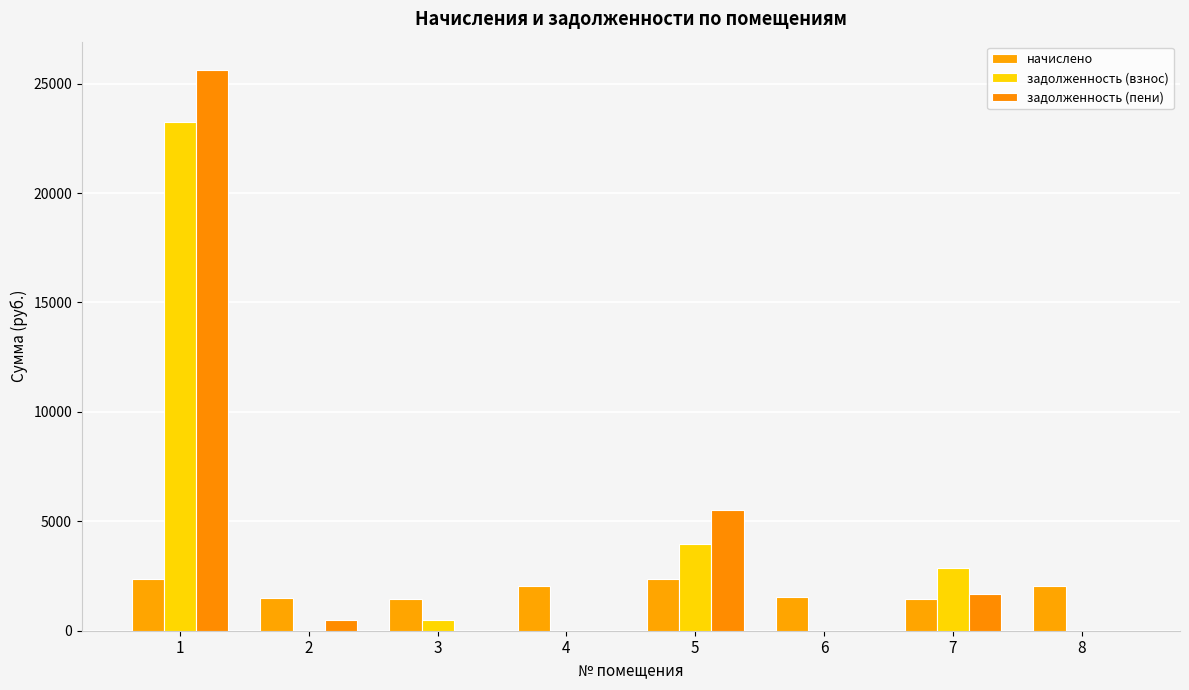

At how many categories does at least one series exceed 7401?

1